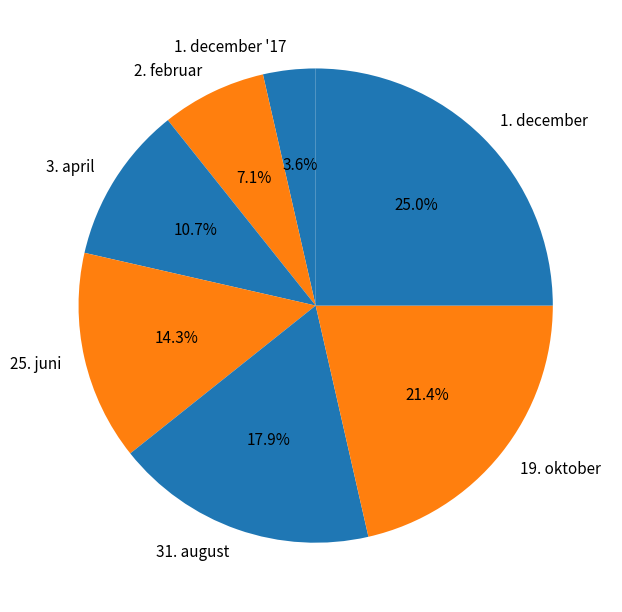

How many segments does this pie chart have?

7